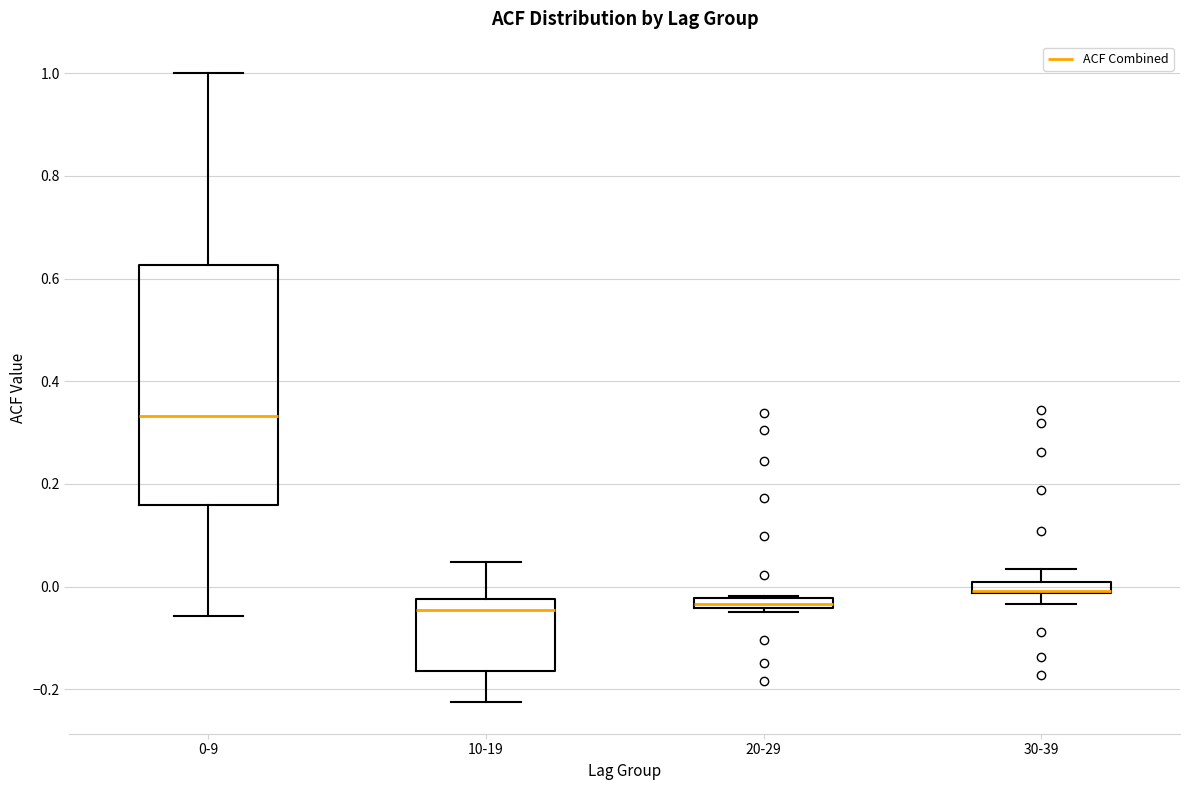

Where is the upper edge of the box for 30-39 on the y-axis? The values are not printed on the chart, so give them approximately, as read against the axis.

0.00